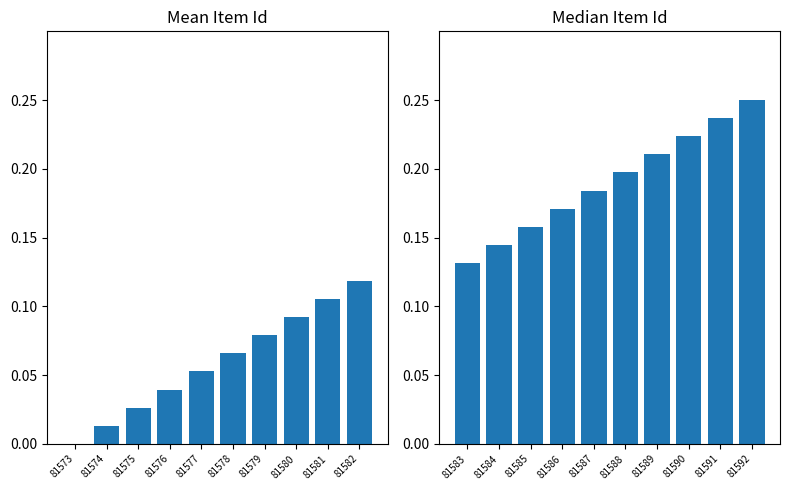

Is the value of Mean Item Id at 81574 greater than the value of Median Item Id at 81580?

No